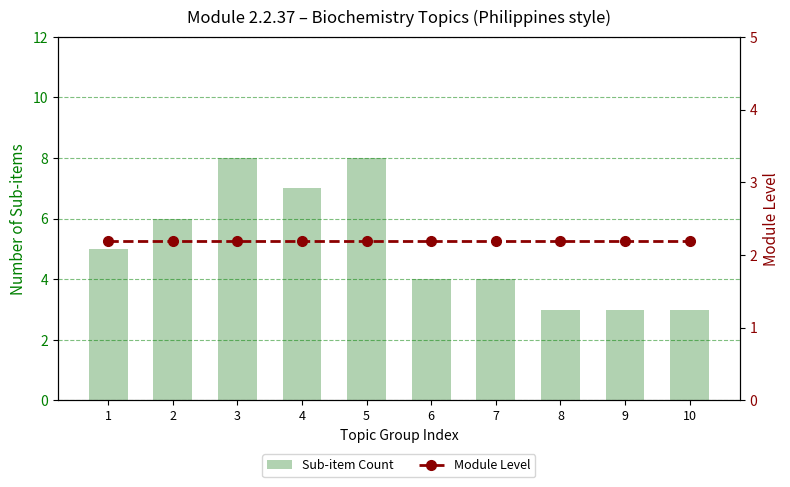

The Sub-item Count series shows 8.0 at 5. True or false?

True